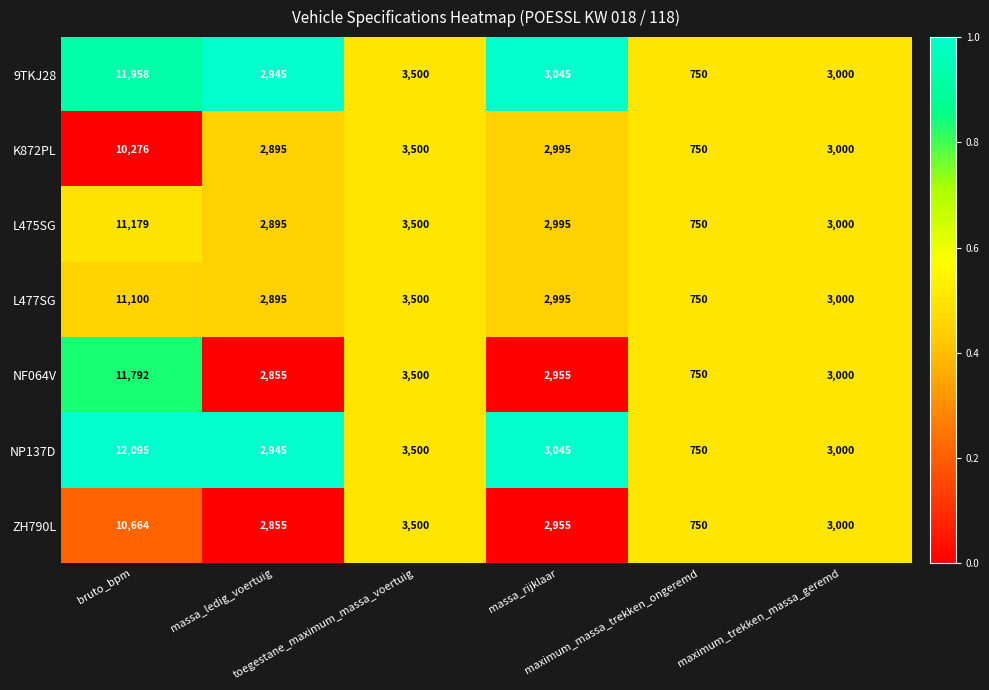

How many data points does each series have?

6